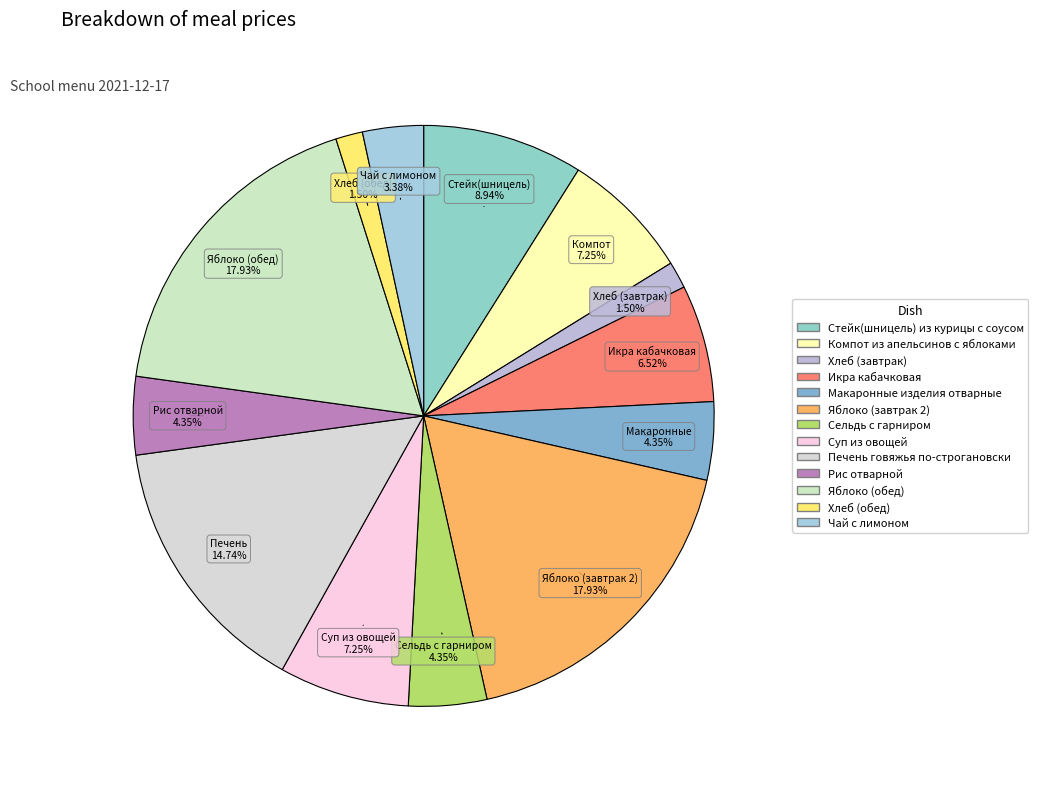

How many slices are in this pie chart?

13